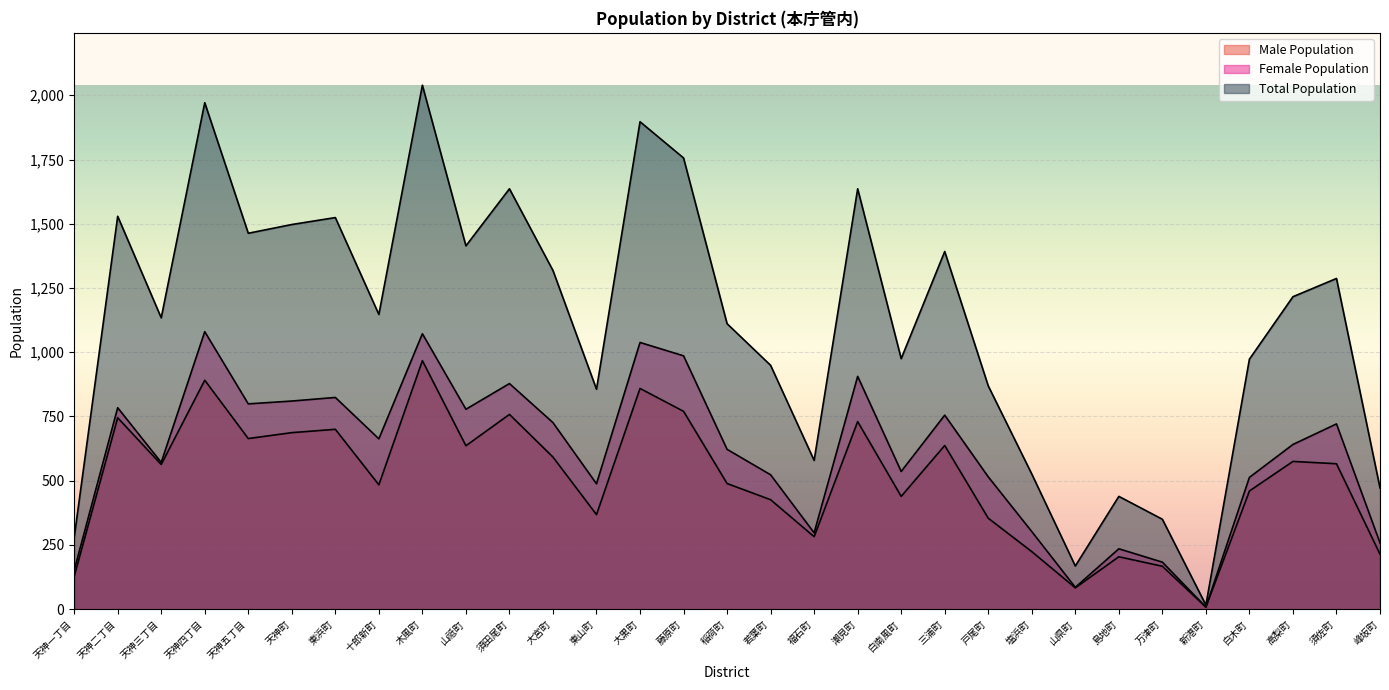

True or false: Female Population and Total Population intersect in this chart.

False